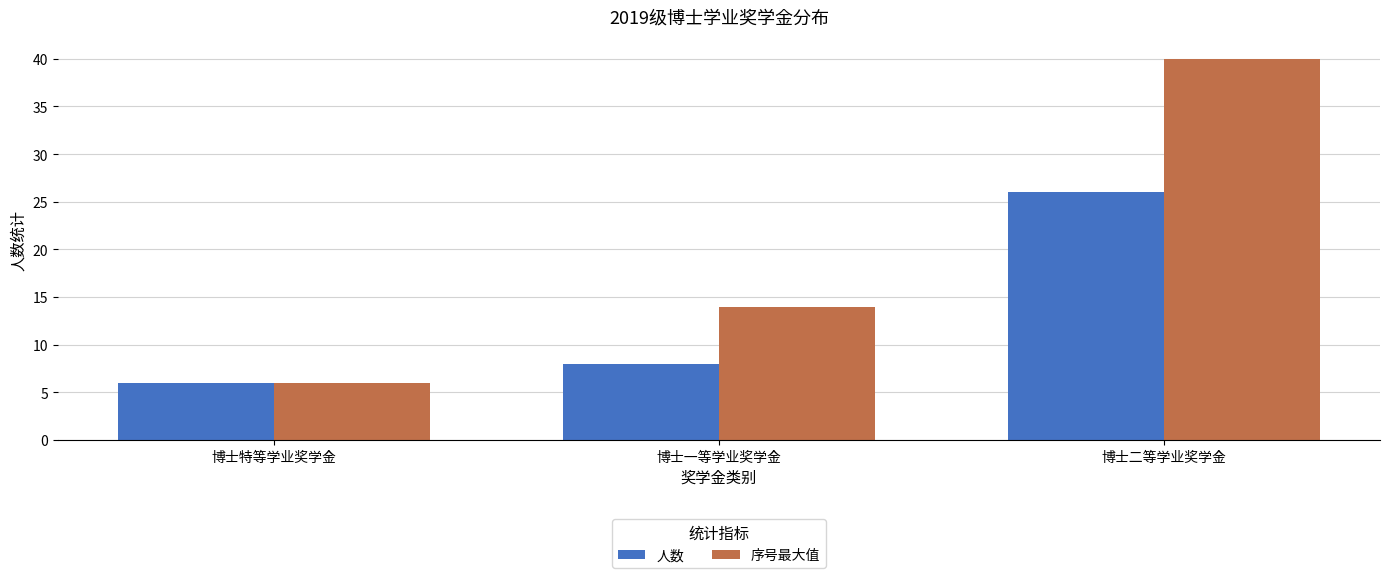

How many data points in 人数 are less than 8?

1